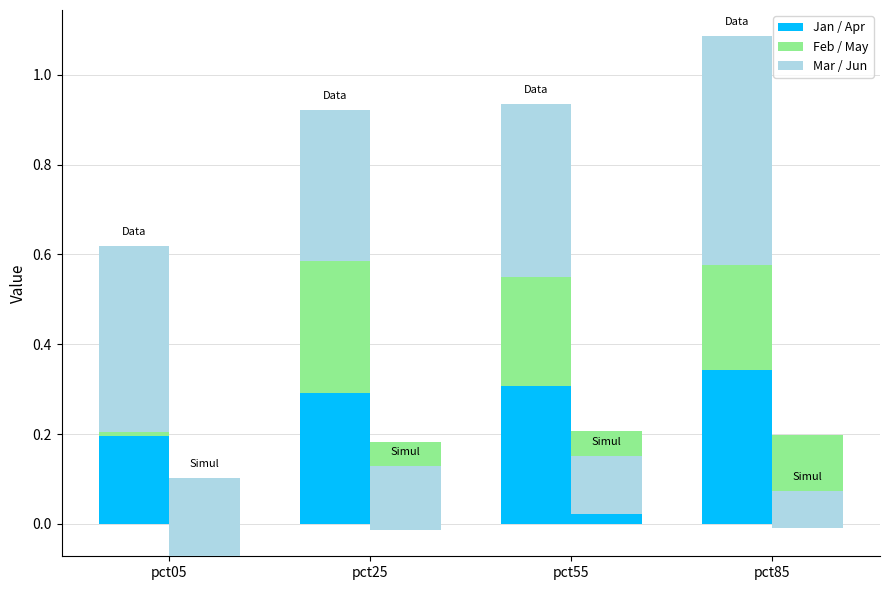

What is the value of the Mar bar at the 3rd from the left?

0.4